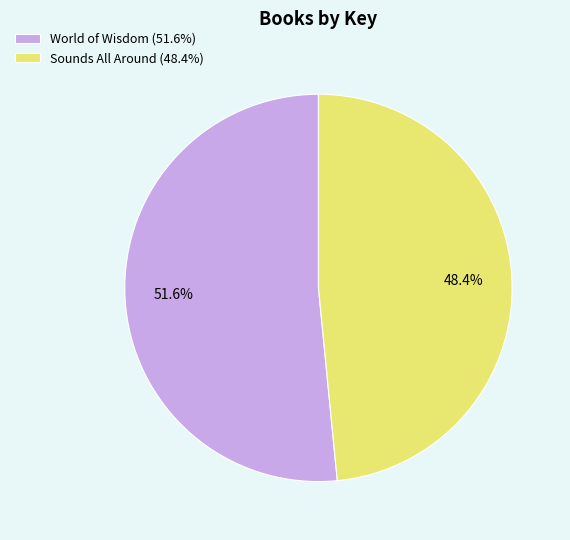

To the nearest percent, what portion does Sounds All Around represent?

48%